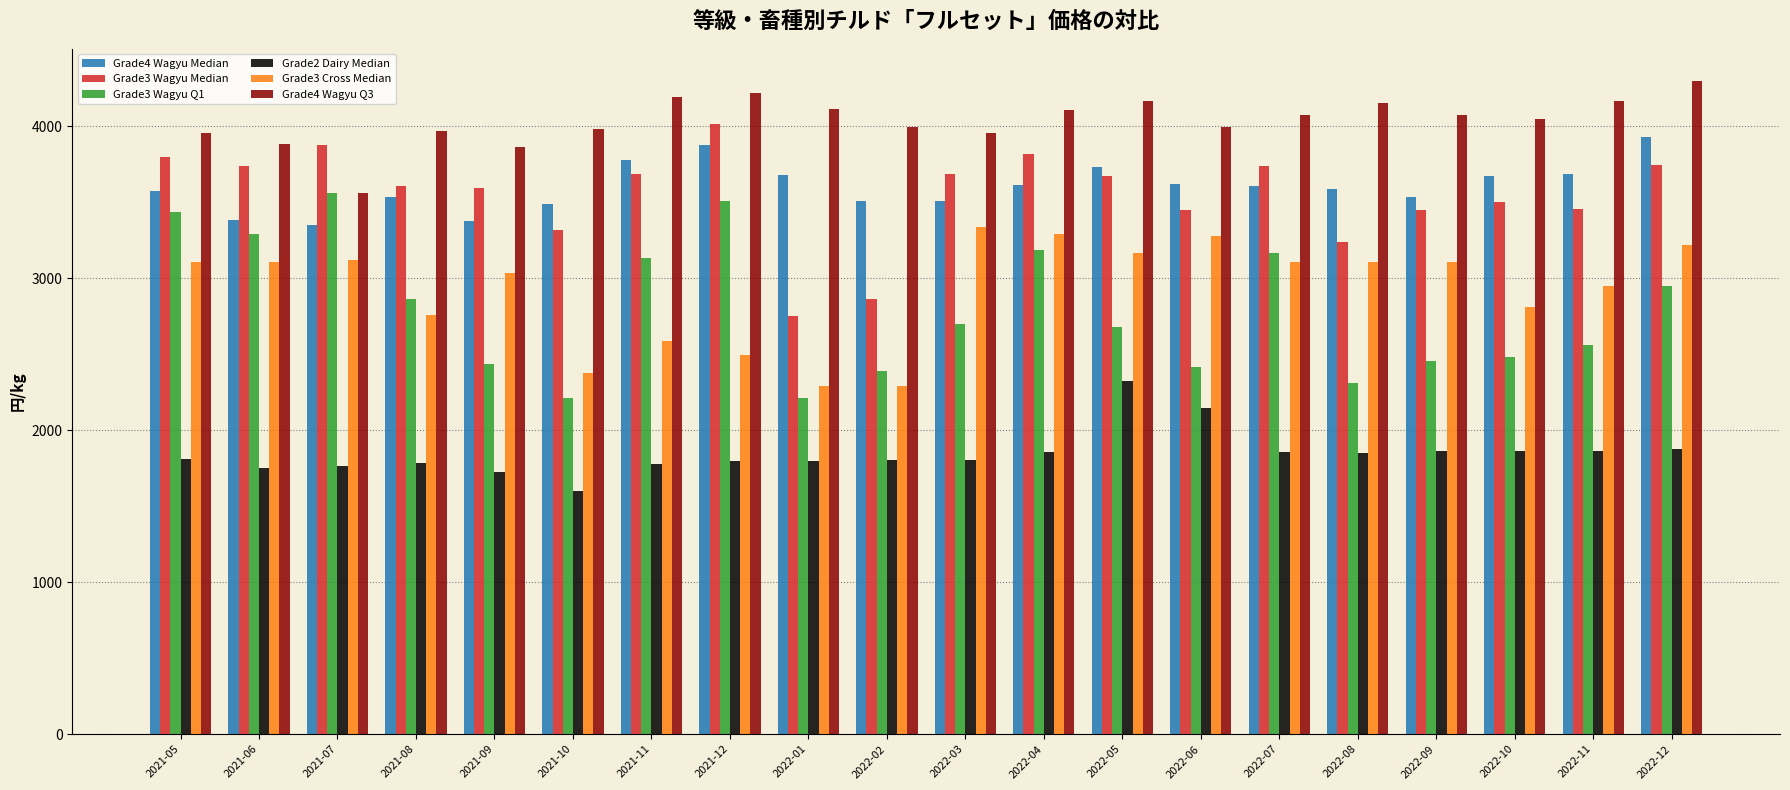

Which series has the largest total across all categories?

Grade4 Wagyu Q3